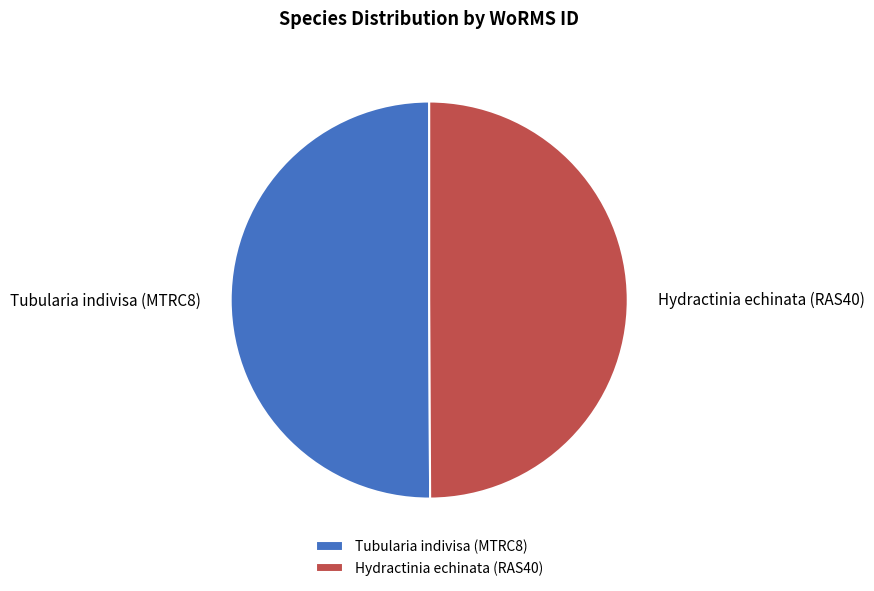

Combined, do Tubularia indivisa (MTRC8) and Hydractinia echinata (RAS40) account for over 50%?

Yes